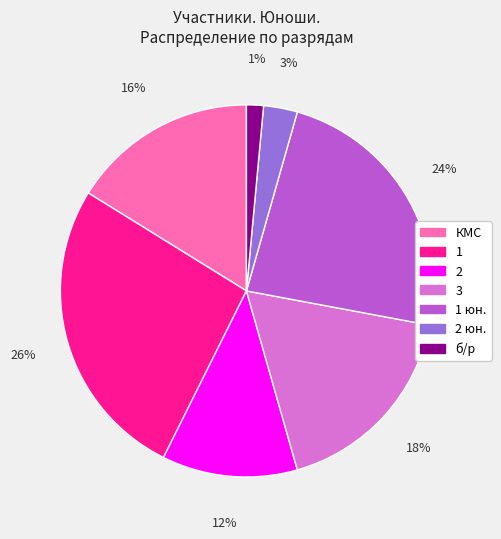

Which has a higher value, 2 or 1?

1